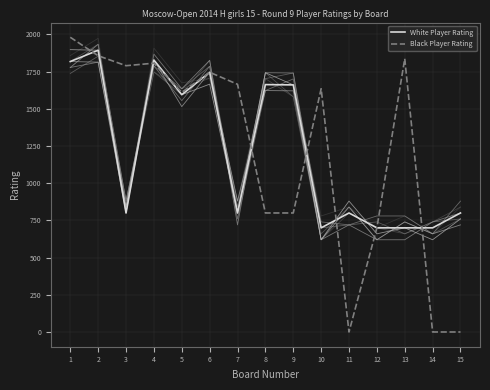

How many data points in White Player Rating are less than 800?

4